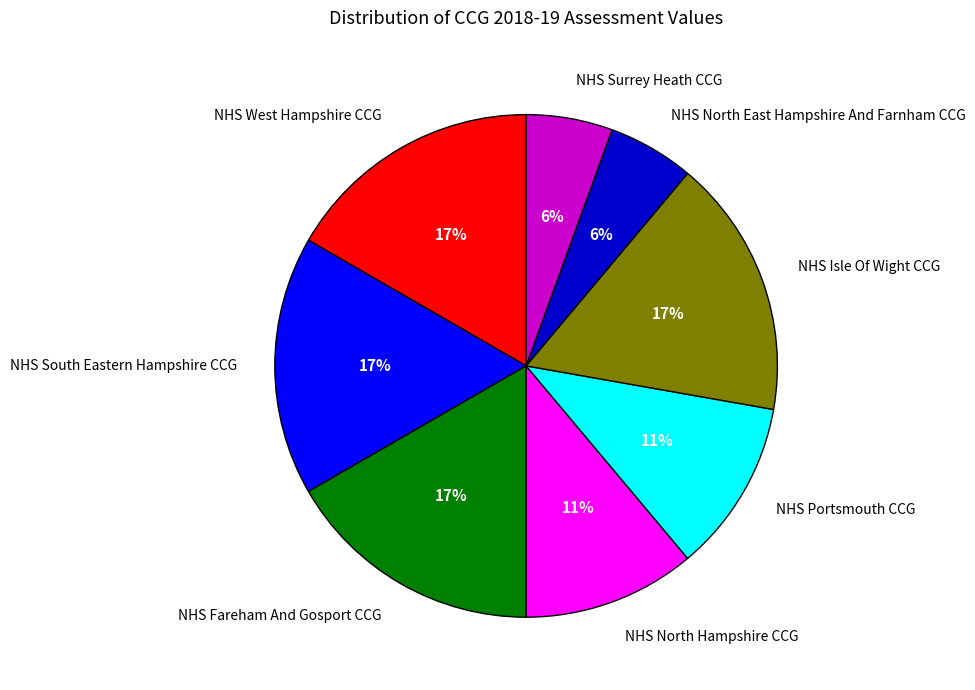

Does NHS Portsmouth CCG account for over 50% of the chart?

No